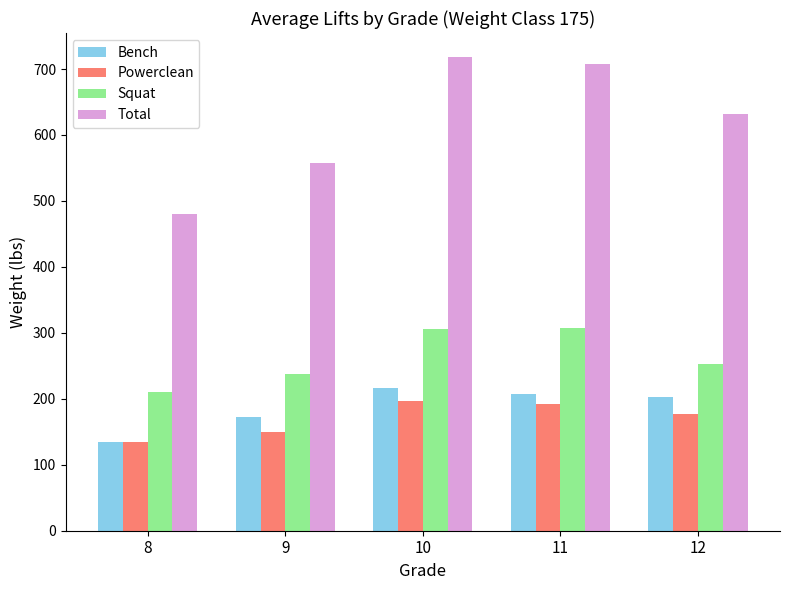

What is the difference between the highest and lowest values at 12?

455.0